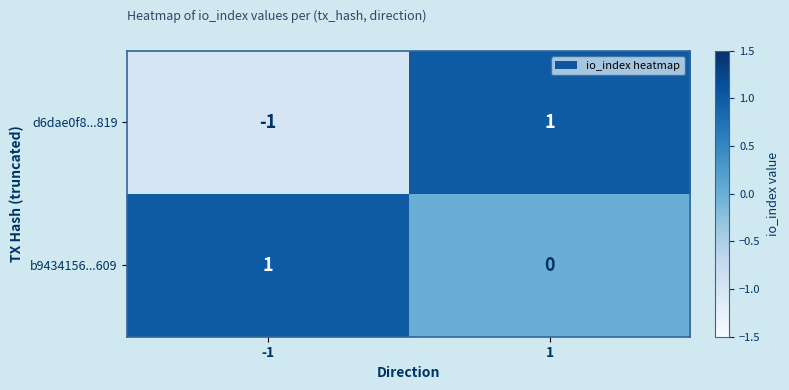

Is the value of b9434156...609 at 1 greater than the value of d6dae0f8...819 at -1?

Yes